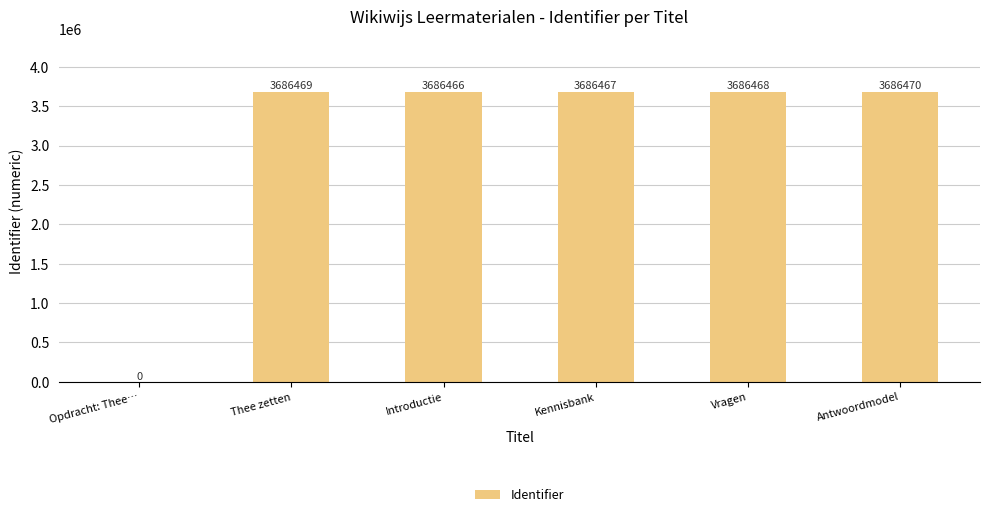

Are the bars horizontal?

No